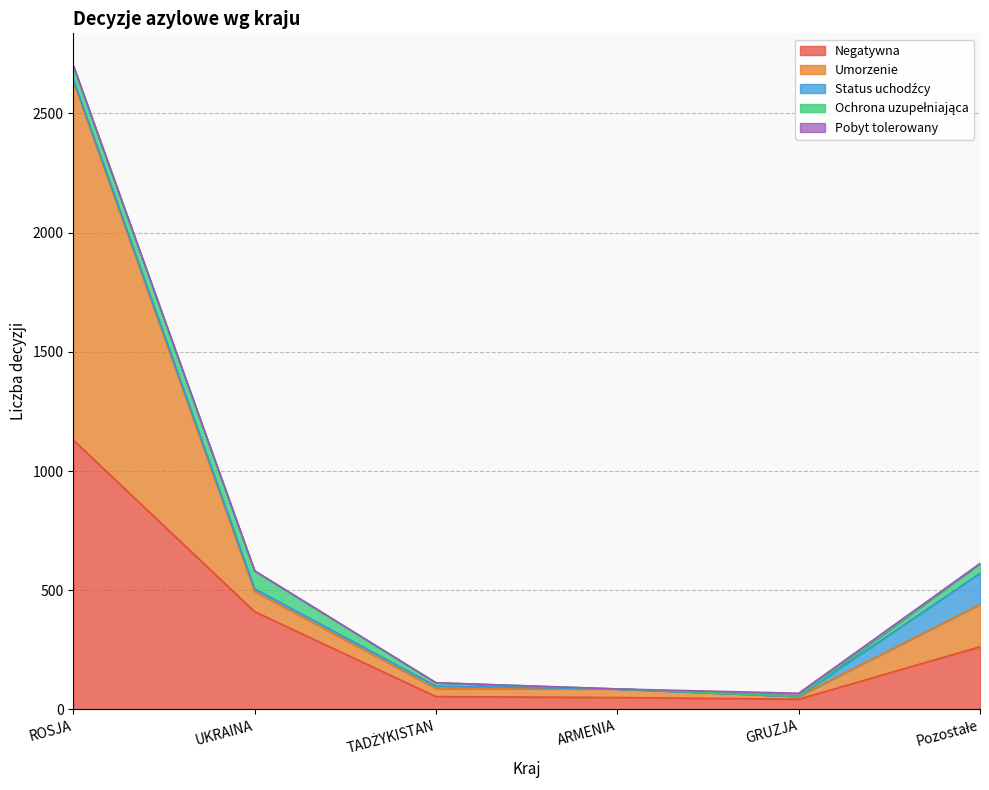

Reading left to right, extract all data points from this chart.

Negatywna: ROSJA=1130	UKRAINA=410	TADŻYKISTAN=54	ARMENIA=50	GRUZJA=43	Pozostałe=263
Umorzenie: ROSJA=1505	UKRAINA=85	TADŻYKISTAN=34	ARMENIA=36	GRUZJA=12	Pozostałe=178
Status uchodźcy: ROSJA=8	UKRAINA=11	TADŻYKISTAN=10	ARMENIA=0	GRUZJA=0	Pozostałe=130
Ochrona uzupełniająca: ROSJA=57	UKRAINA=74	TADŻYKISTAN=14	ARMENIA=0	GRUZJA=0	Pozostałe=41
Pobyt tolerowany: ROSJA=1	UKRAINA=2	TADŻYKISTAN=0	ARMENIA=0	GRUZJA=13	Pozostałe=0